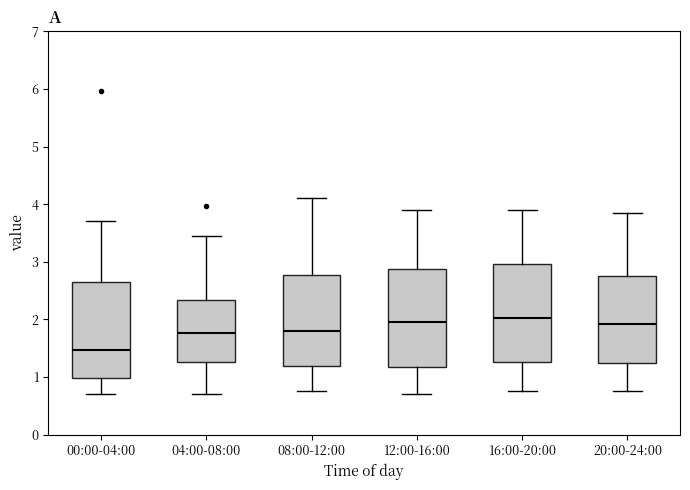

Reading left to right, transcribe this box plot: for each box, give where its median line is, the range the box spans, and where its two whiskers end, as read against the y-axis. The values are not printed on the chart, so give them approximately, as read against the axis.

00:00-04:00: median 1.5, box 1.0 to 2.7, whiskers 0.7 to 3.7
04:00-08:00: median 1.8, box 1.3 to 2.3, whiskers 0.7 to 3.5
08:00-12:00: median 1.8, box 1.2 to 2.8, whiskers 0.8 to 4.1
12:00-16:00: median 2.0, box 1.2 to 2.9, whiskers 0.7 to 3.9
16:00-20:00: median 2.0, box 1.3 to 3.0, whiskers 0.8 to 3.9
20:00-24:00: median 1.9, box 1.2 to 2.8, whiskers 0.8 to 3.9